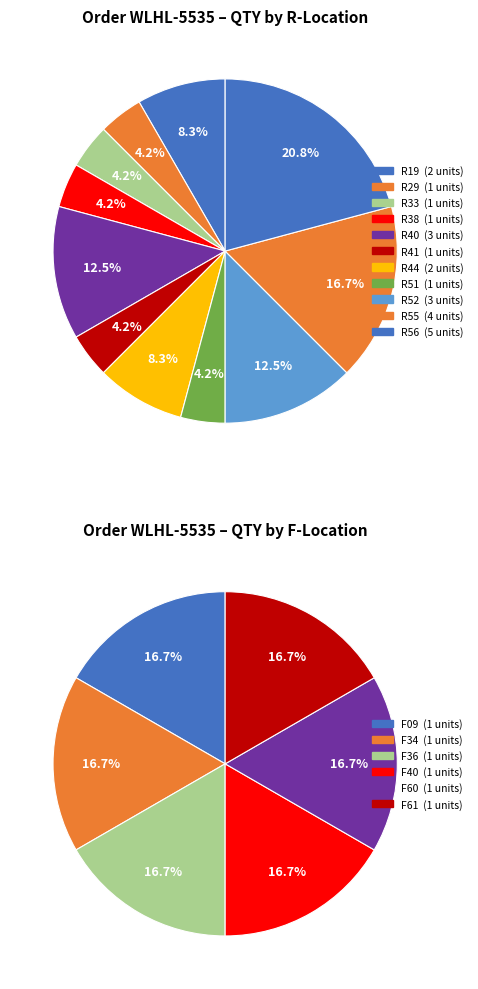

What is the smallest slice in the pie chart?

R29